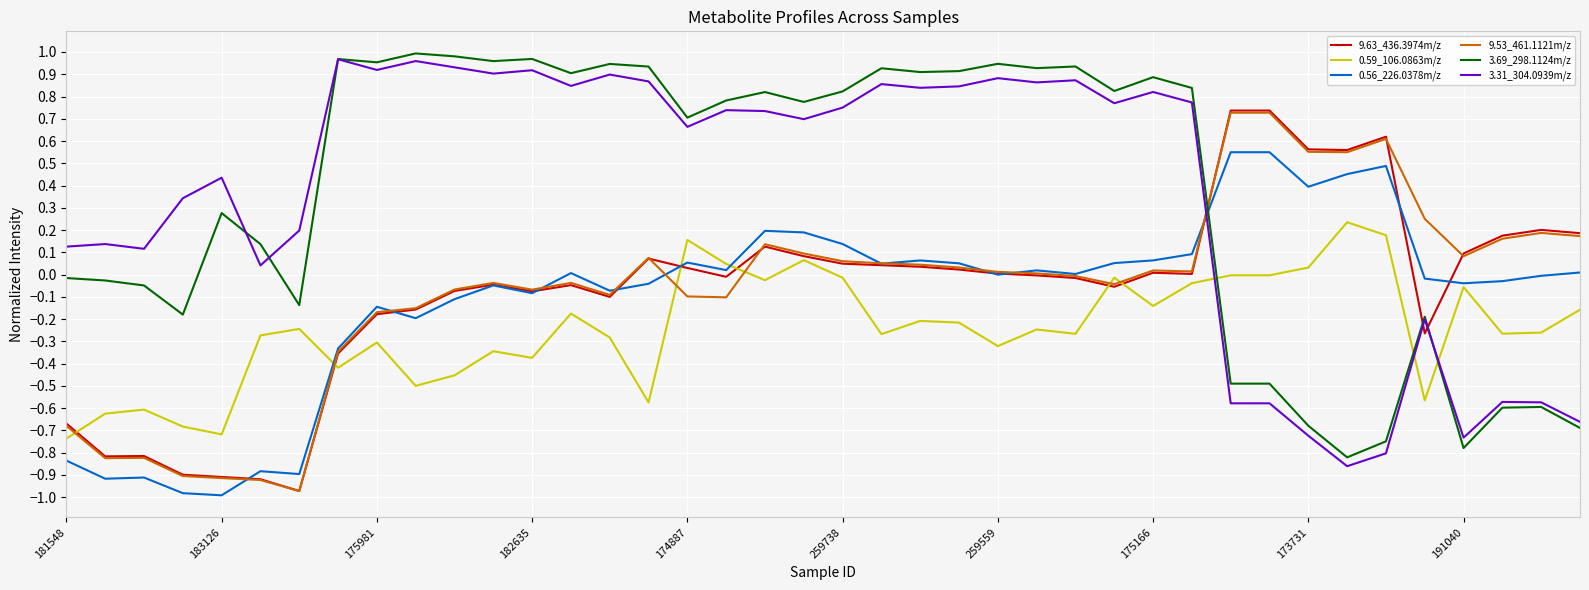

Is it true that 0.59_106.0863m/z equals -0.5 at 175981?

False